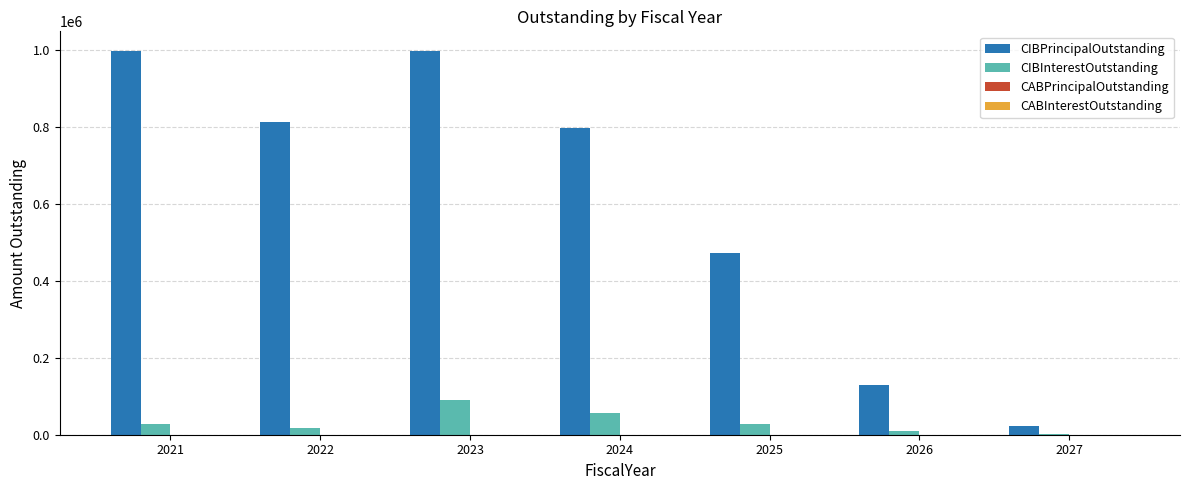

Which series has the widest spread of values?

CIBPrincipalOutstanding